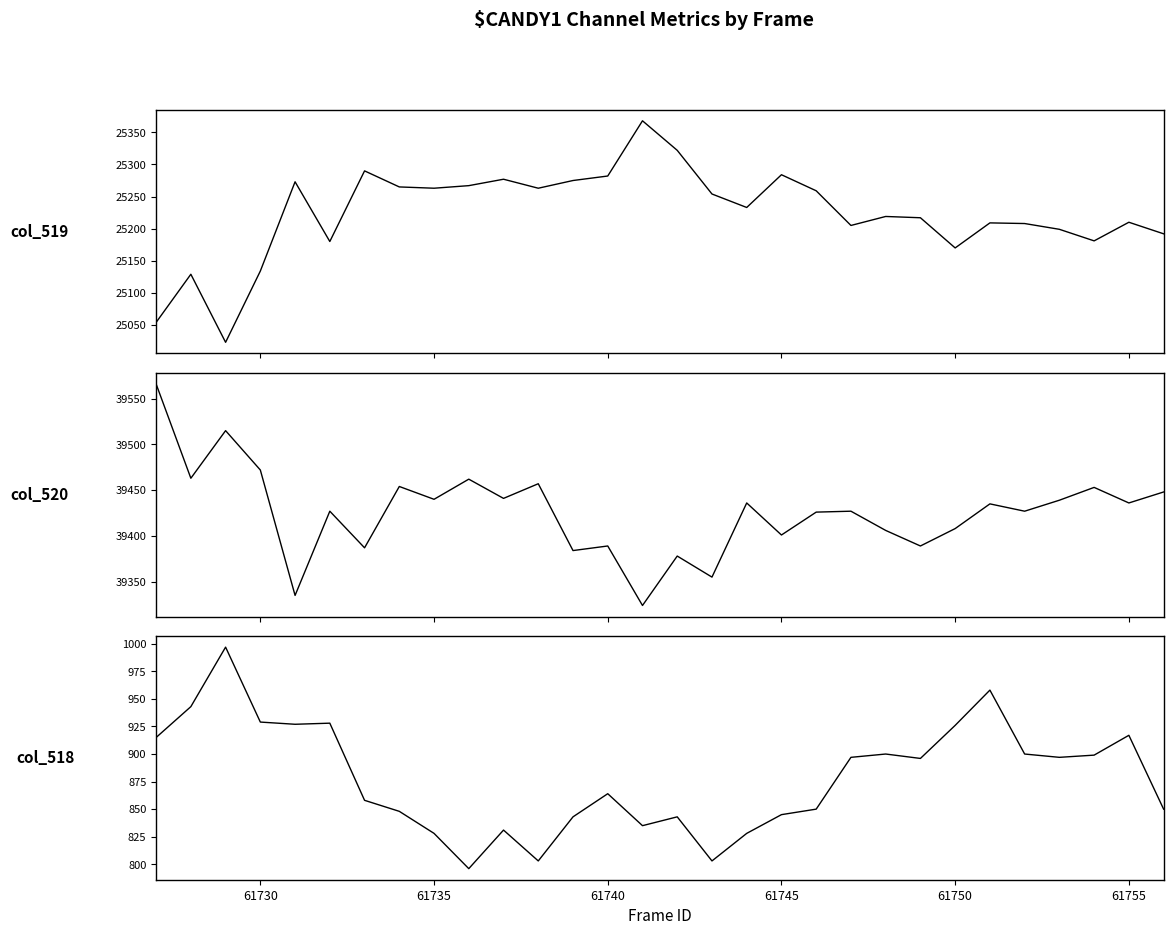

Is this an area chart (filled region under the line)?

No